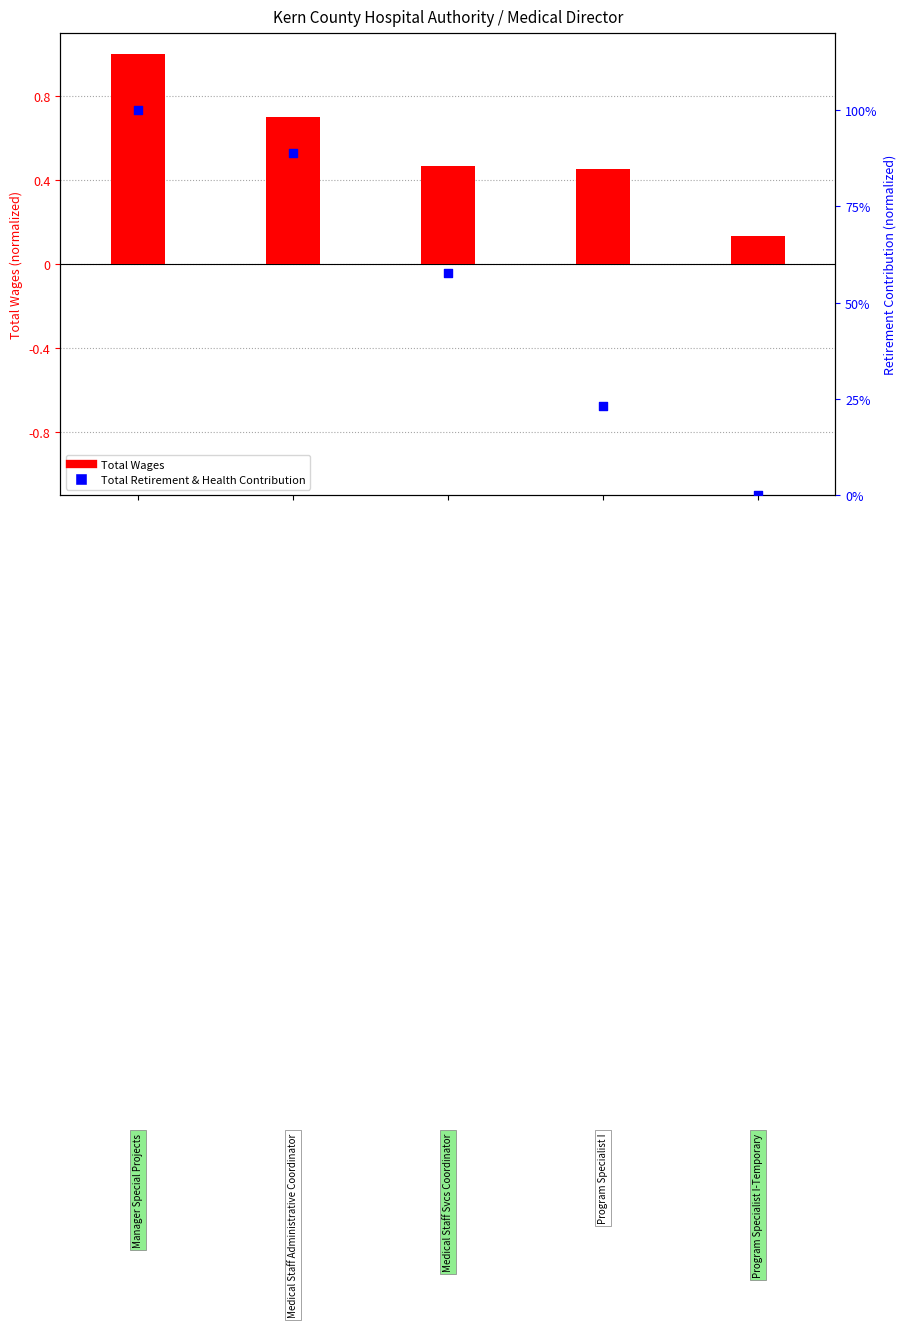

Which series contains the lowest Y value?

Total Retirement & Health Contribution